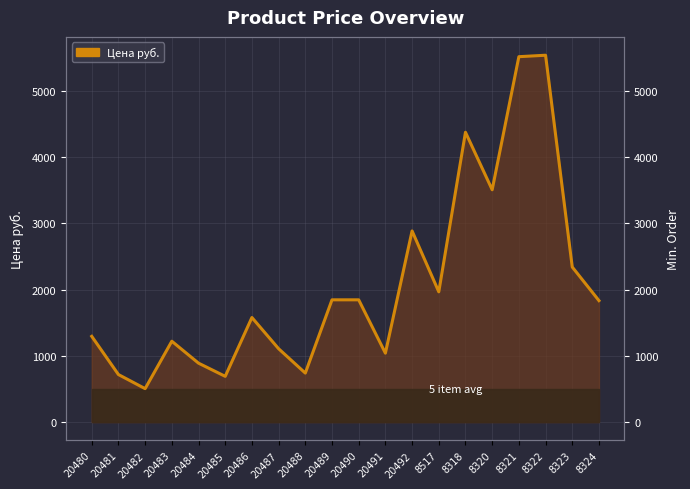

Reading right to left, extract all data points from this chart.

1833	2340	5538	5516	3507	4375	1966	2885	1040	1845	1845	739	1107	1578	690	889	1220	504	717	1294